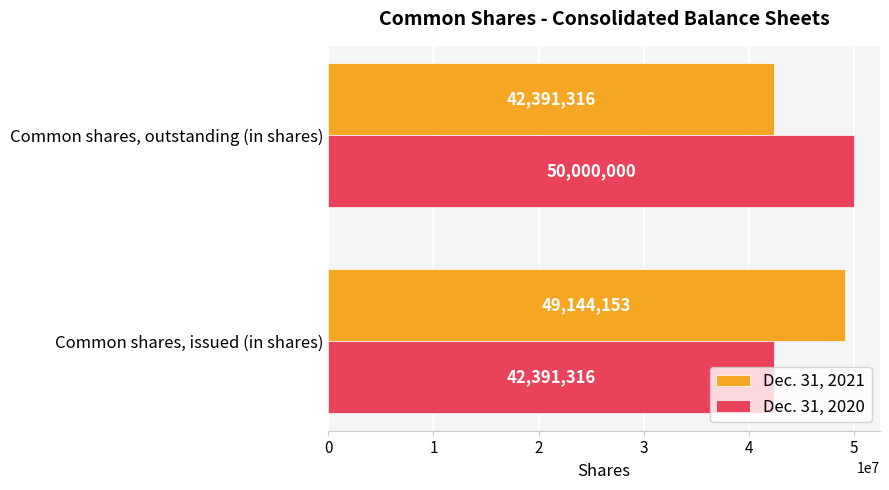

List the series in order of their overall mean, lowest first.

Dec. 31, 2021, Dec. 31, 2020